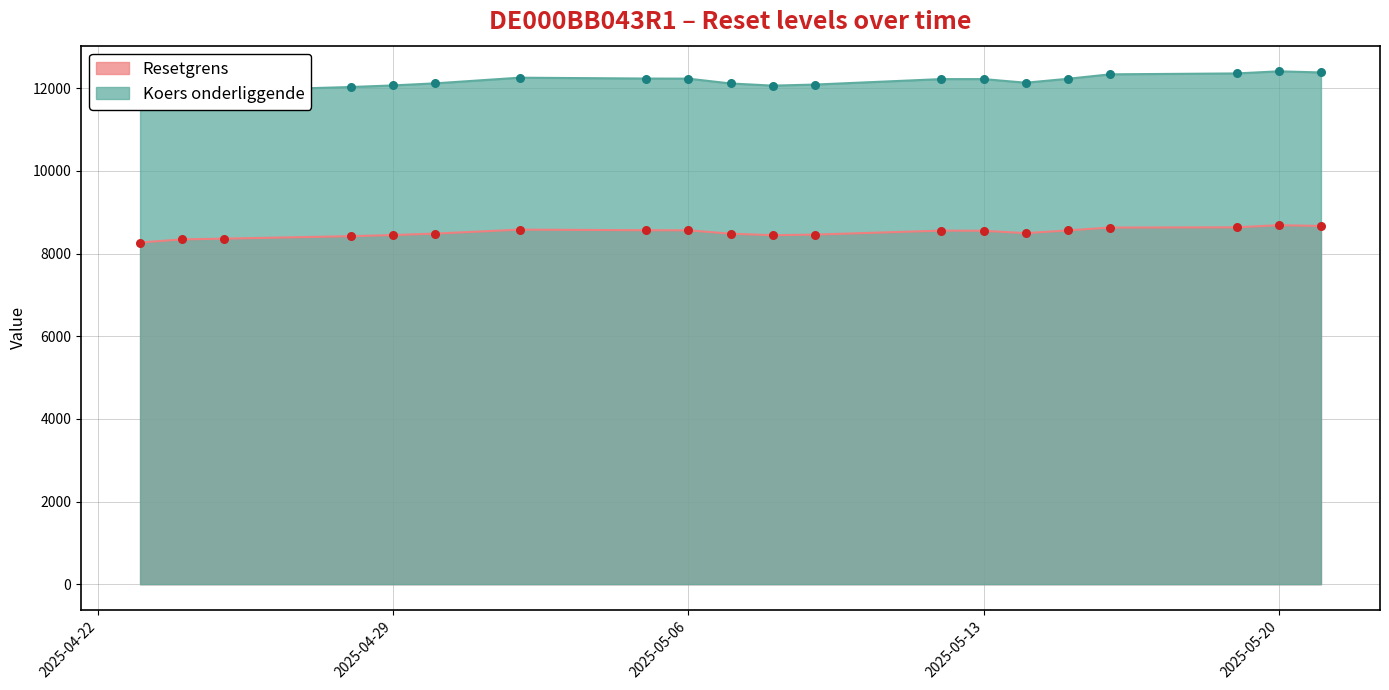

Which series has the widest spread of Y values?

Koers onderliggende